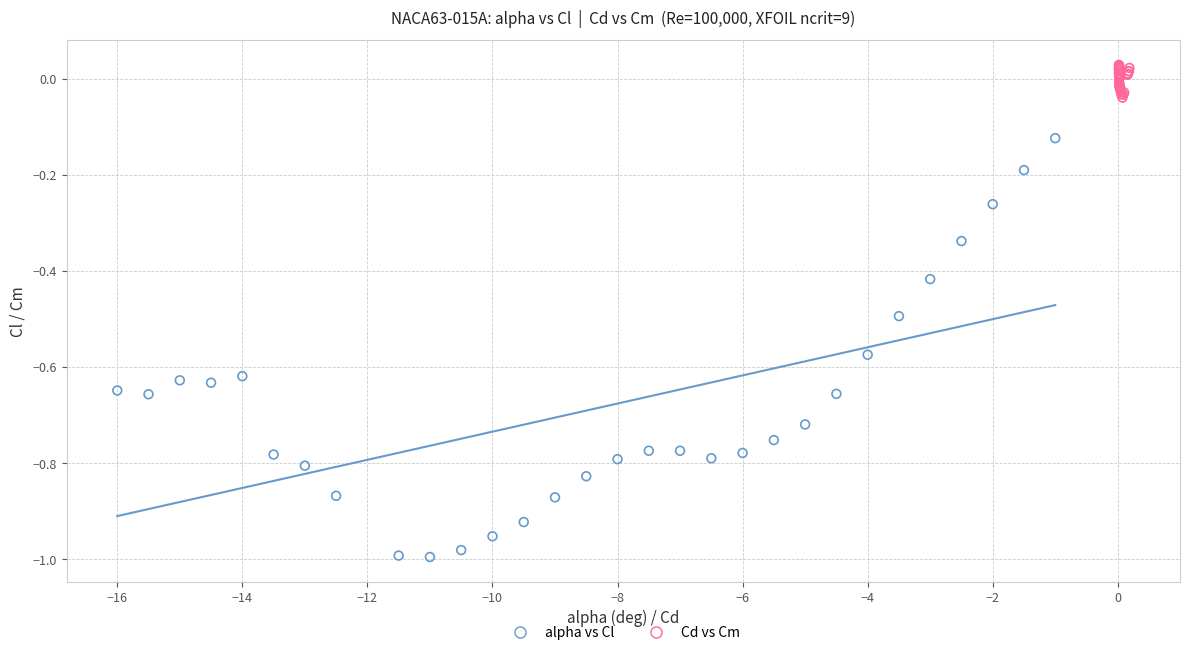

Which series contains the lowest Y value?

alpha vs Cl